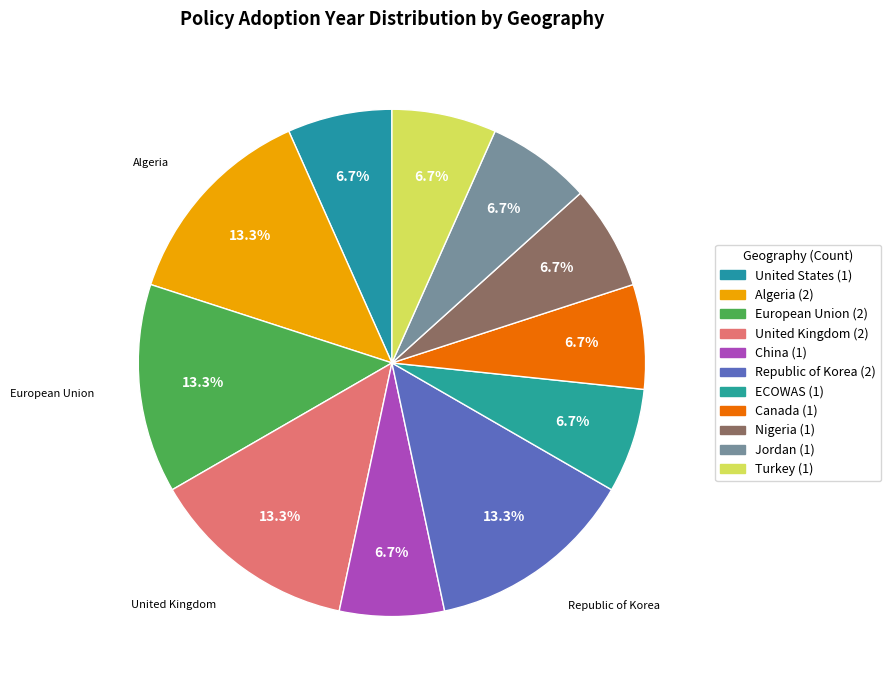

What is the smallest slice in the pie chart?

United States of America*